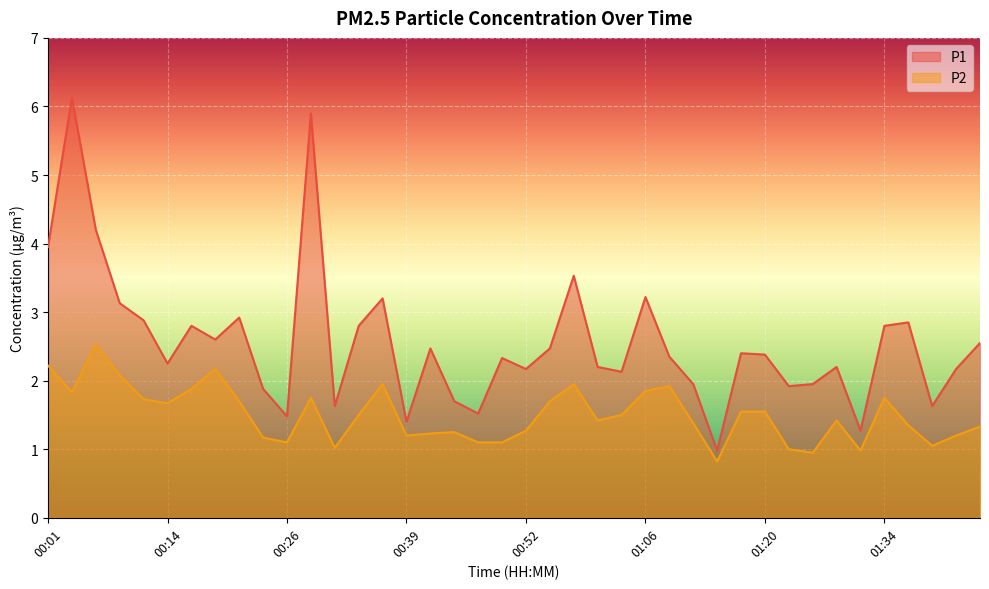

At 00:14, list the series in order from largest to smallest.

P1, P2